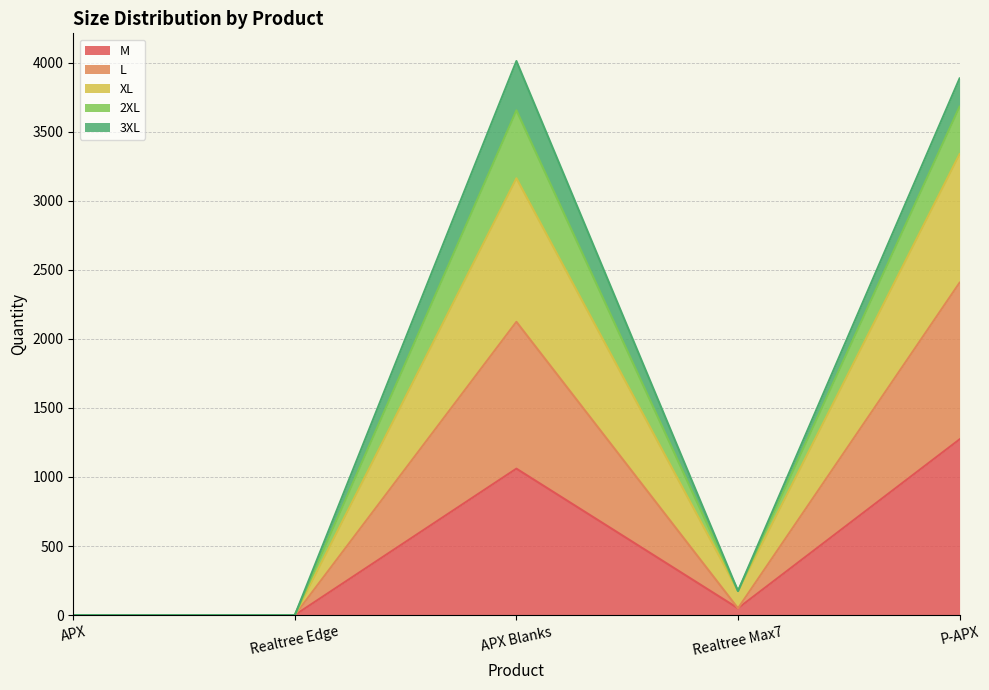

True or false: L and XL intersect in this chart.

False